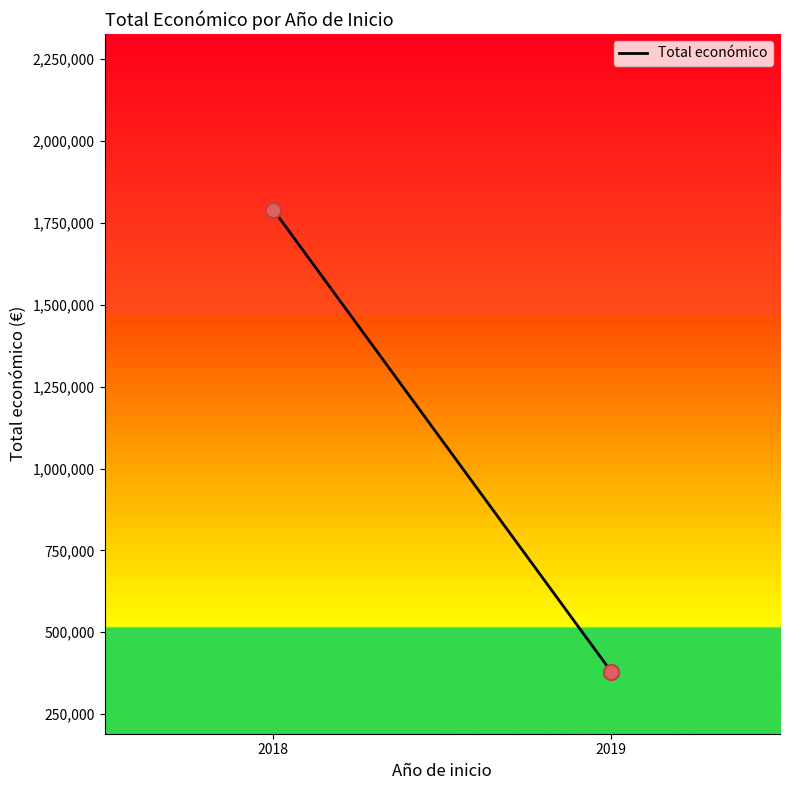

What is the average Y value?

1084994